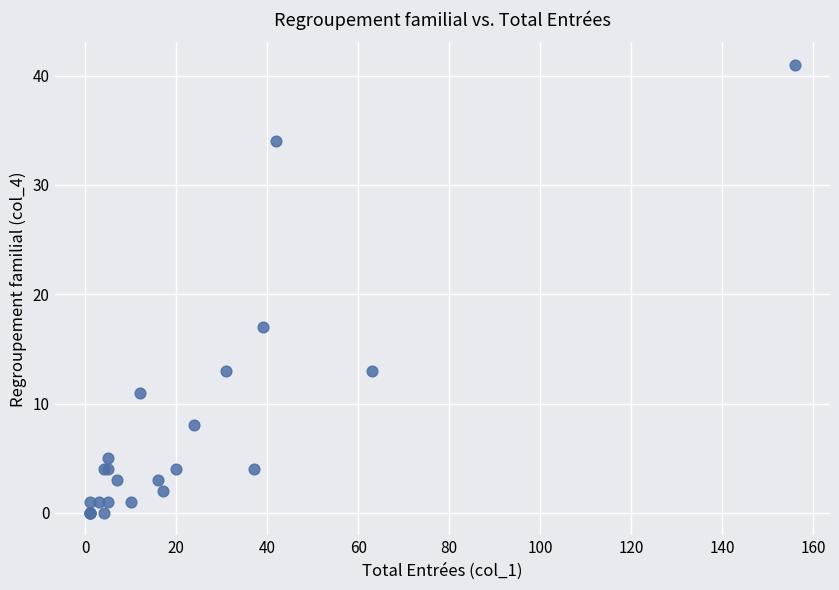

What Y value in the scatter plot is closest to 20?

17